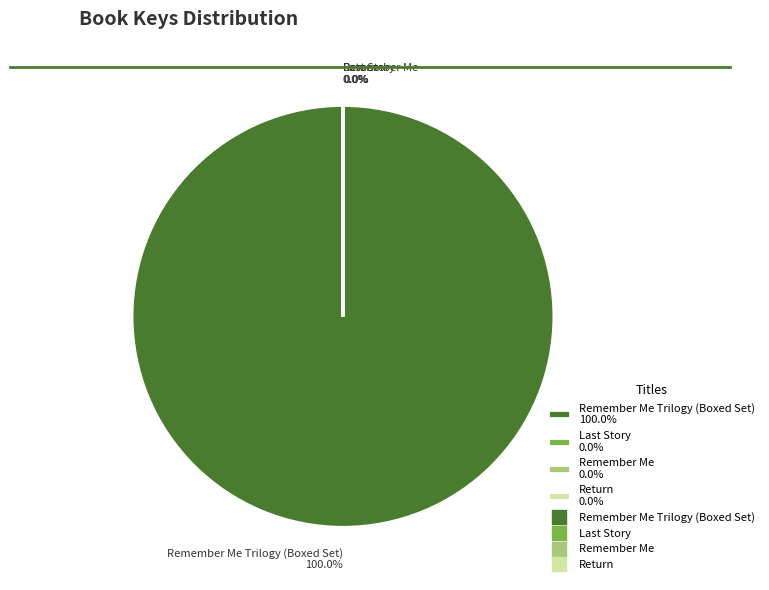

To the nearest percent, what is the average slice percentage?

25%